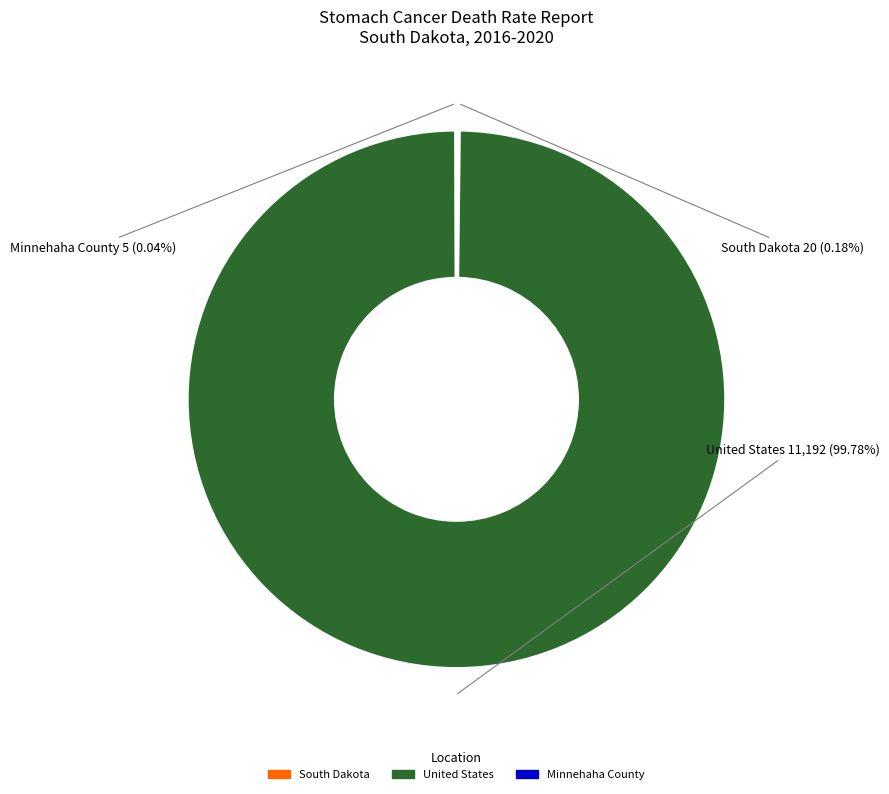

Which slice is the largest?

United States